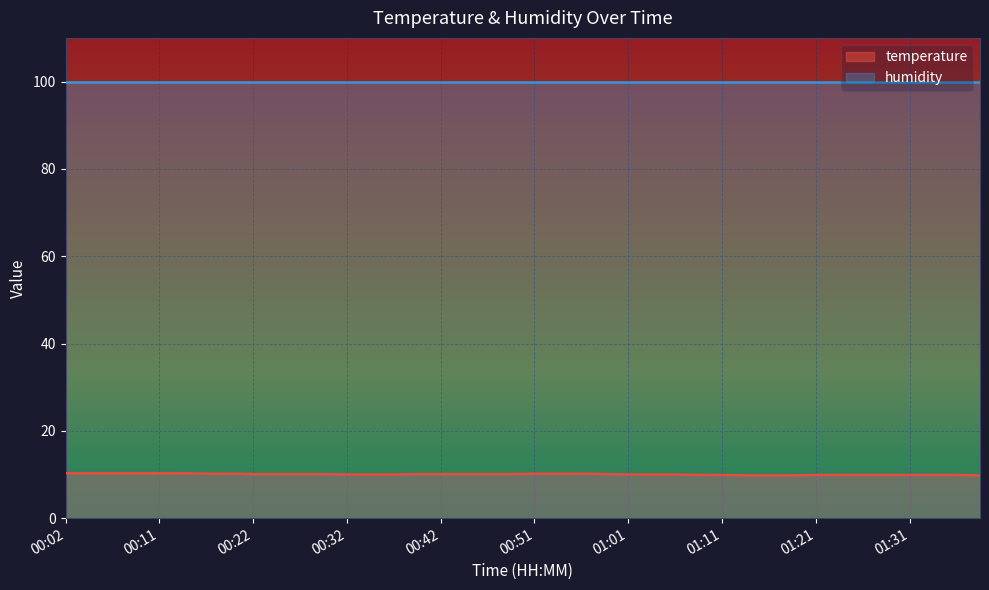

What is the value of the 23rd point from the left?

10.2